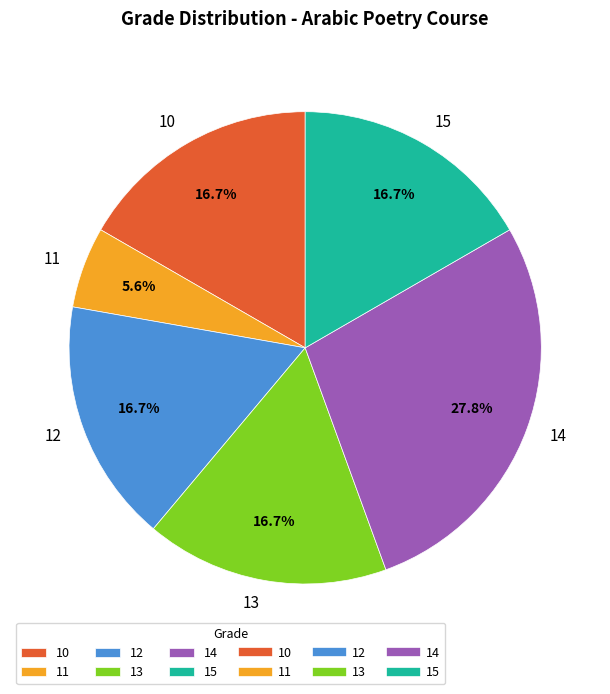

What is the smallest slice in the pie chart?

11